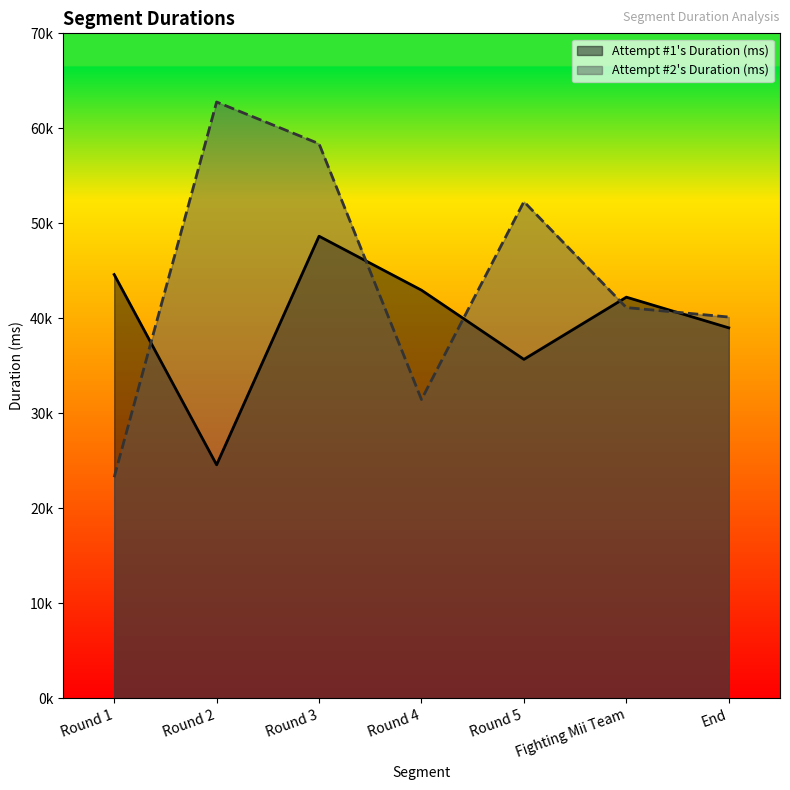

What is the label of the 1st point from the right?

End